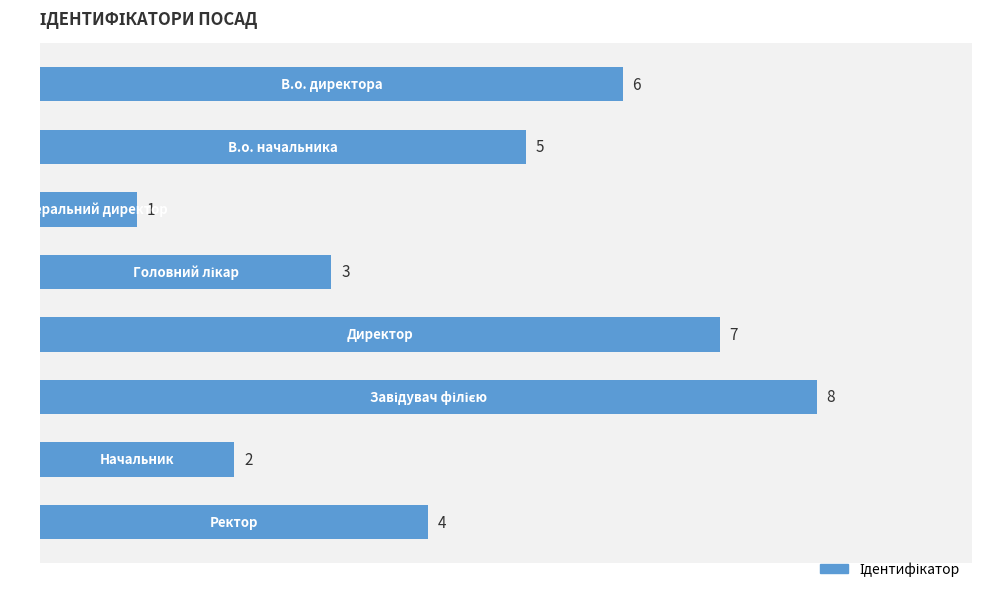

Reading top to bottom, extract all data points from this chart.

6	5	1	3	7	8	2	4